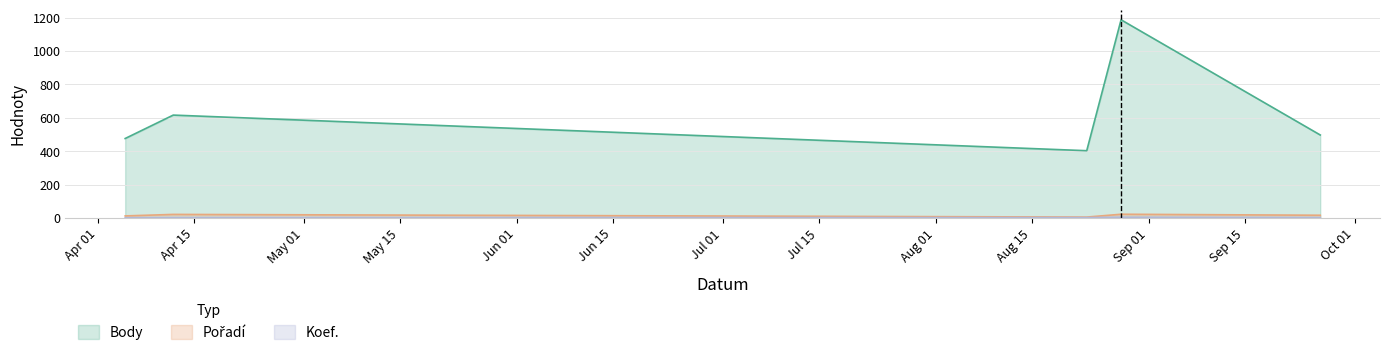

What is the approximate value of Pořadí at 2014-04-05, to the nearest 10?

10